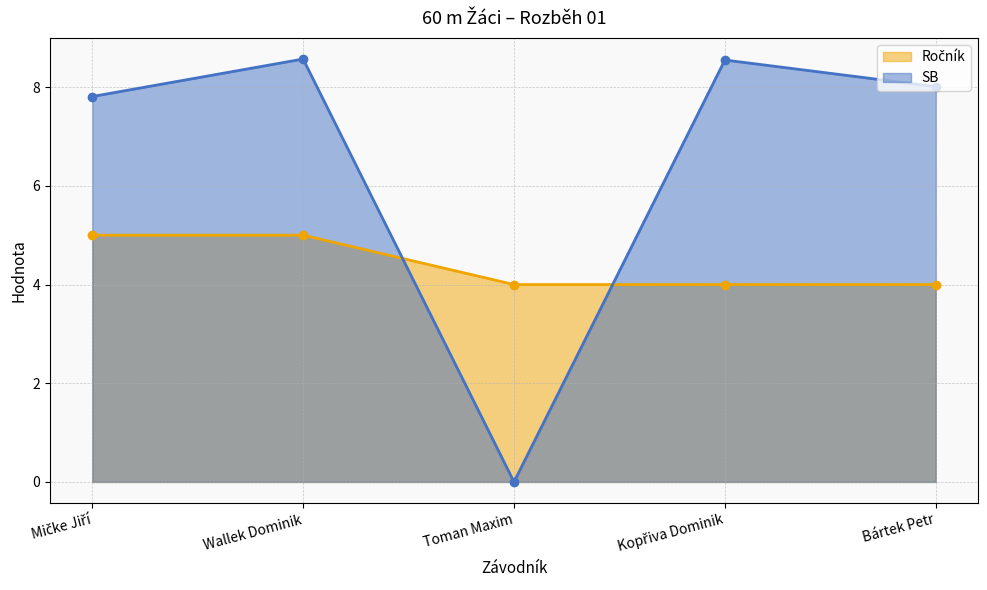

Which label corresponds to the smallest value in the chart?

Toman Maxim